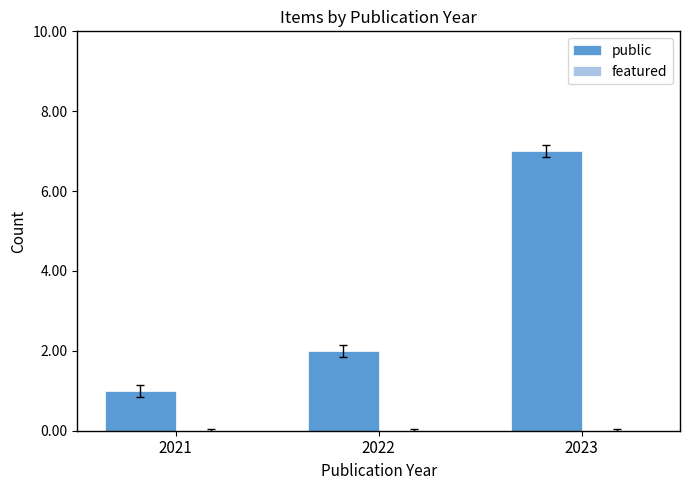

List the labels in order of value, largest first.

2023, 2022, 2021